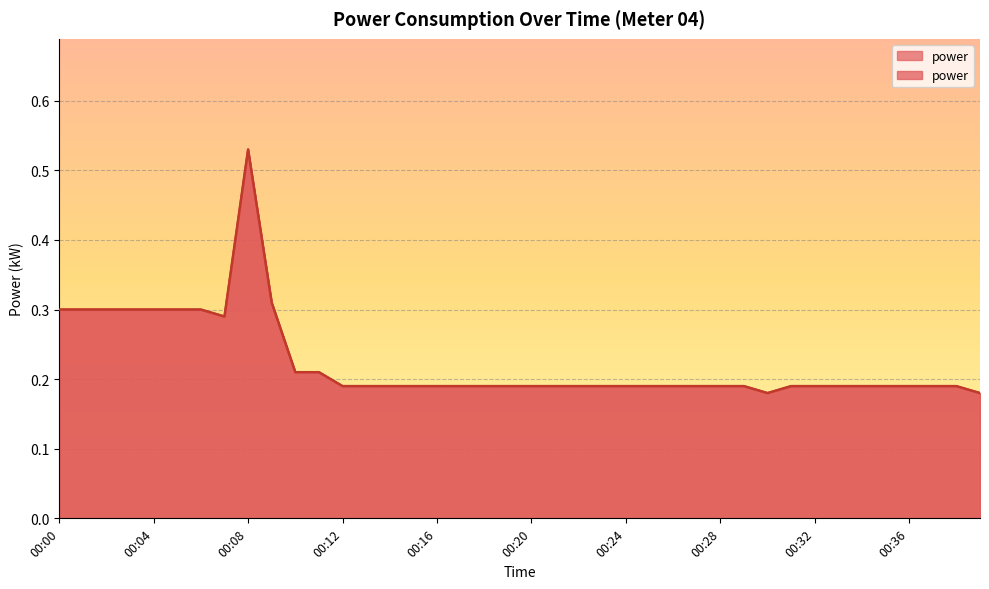

List the labels in order of value, smallest first.

00:30, 00:39, 00:12, 00:13, 00:14, 00:15, 00:16, 00:17, 00:18, 00:19, 00:20, 00:21, 00:22, 00:23, 00:24, 00:25, 00:26, 00:27, 00:28, 00:29, 00:31, 00:32, 00:33, 00:34, 00:35, 00:36, 00:37, 00:38, 00:10, 00:11, 00:07, 00:00, 00:01, 00:02, 00:03, 00:04, 00:05, 00:06, 00:09, 00:08